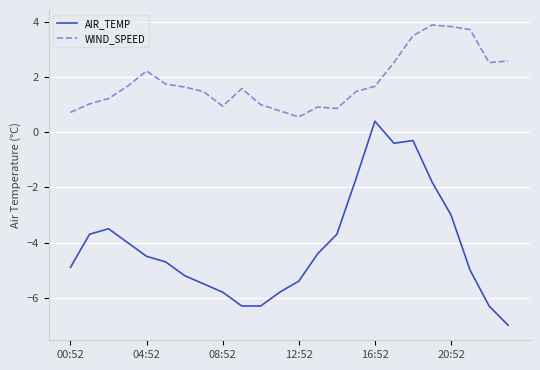

Which series has the largest range (max minus min)?

AIR_TEMP